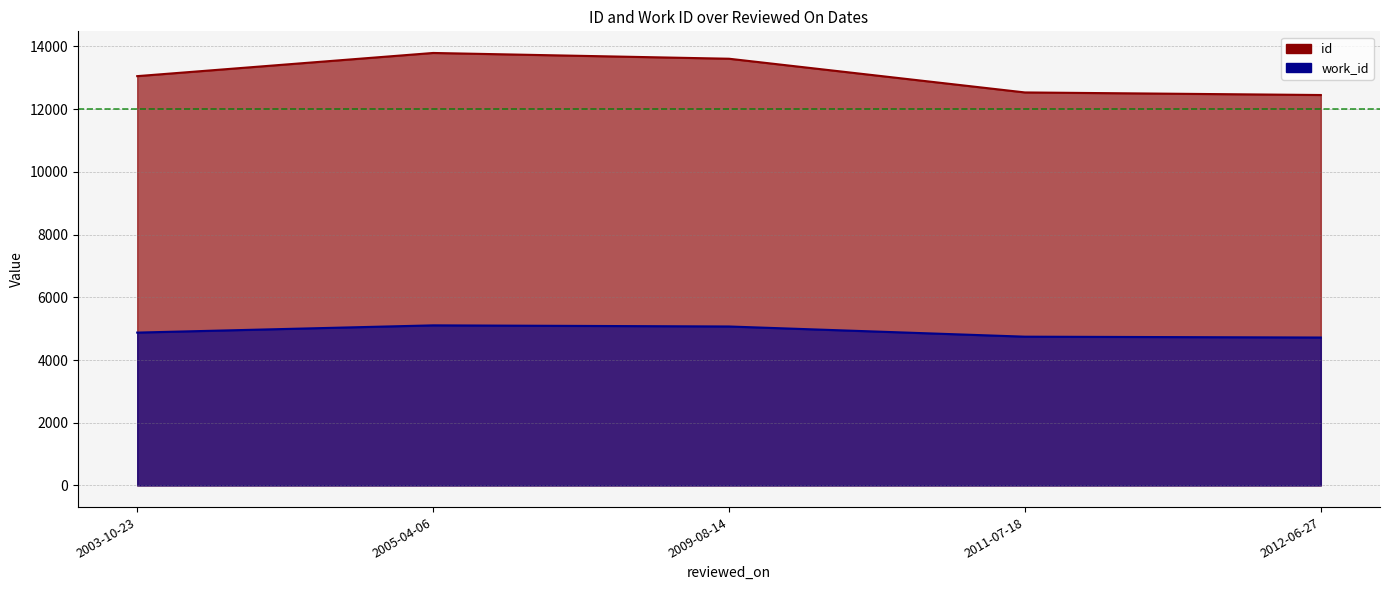

At which category does id reach its first local peak?

2005-04-06